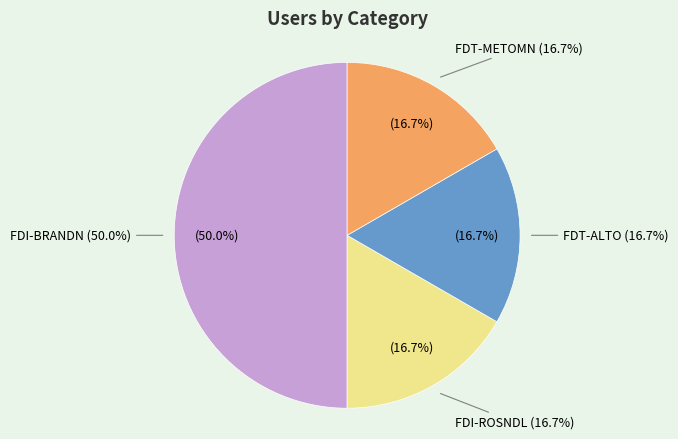

How many slices are in this pie chart?

4